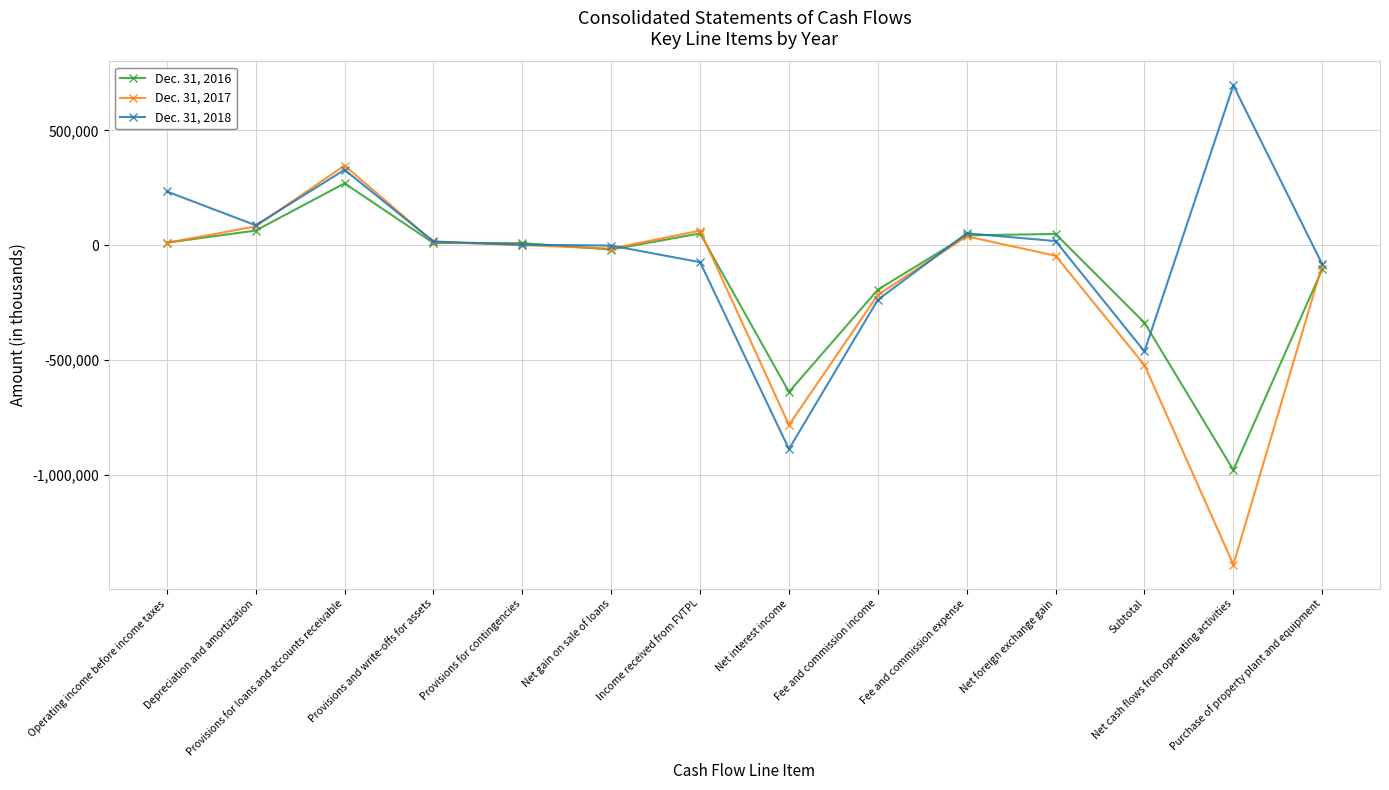

How many data points in Dec. 31, 2017 are less than 586?

7